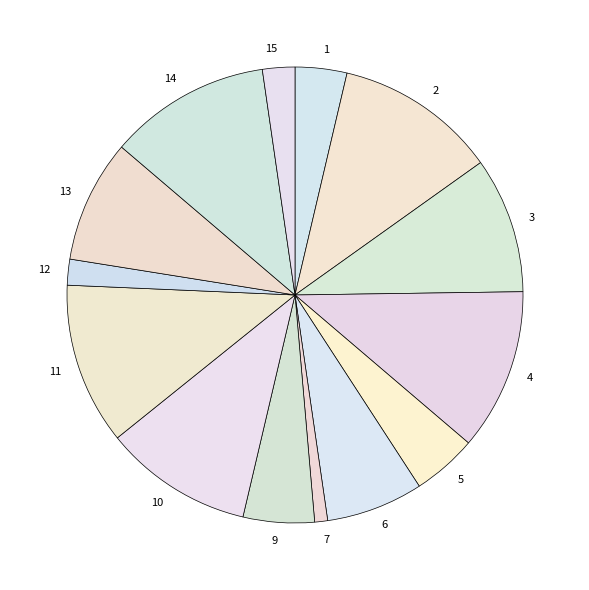

Which slice is the smallest?

Board 8